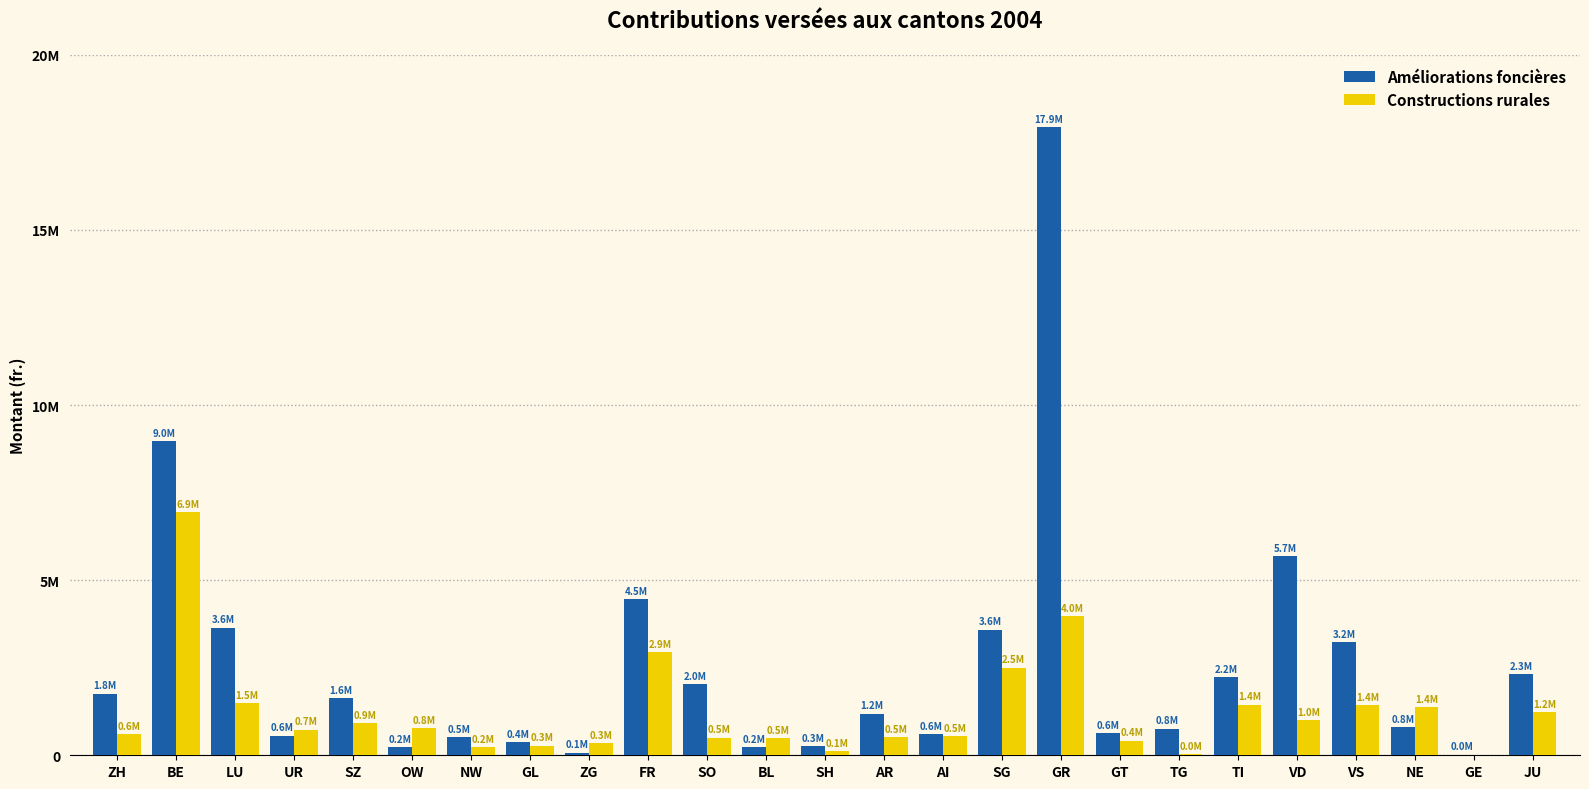

What are all the series names shown in the legend?

Améliorations foncières, Constructions rurales